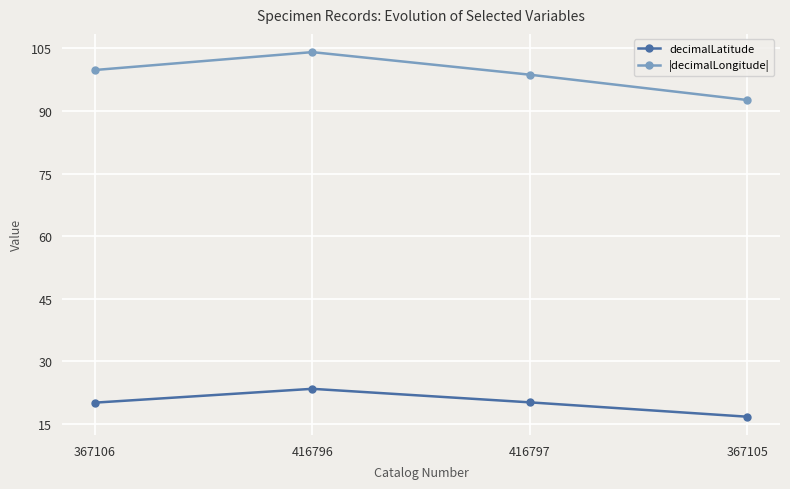

At how many categories does at least one series exceed 19?

4